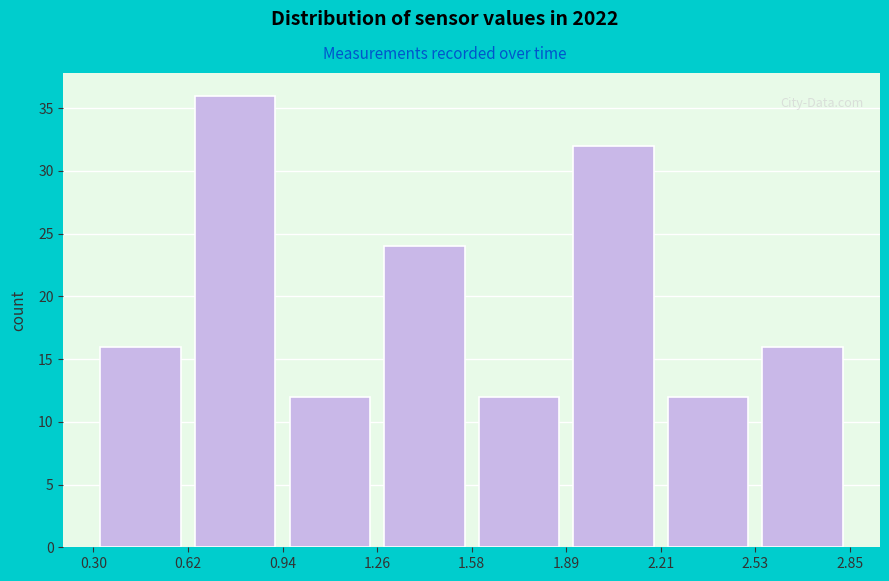

What is the height of the bar covering 0.94 to 1.26 on the x-axis? The values are not printed on the chart, so give them approximately, as read against the axis.

12